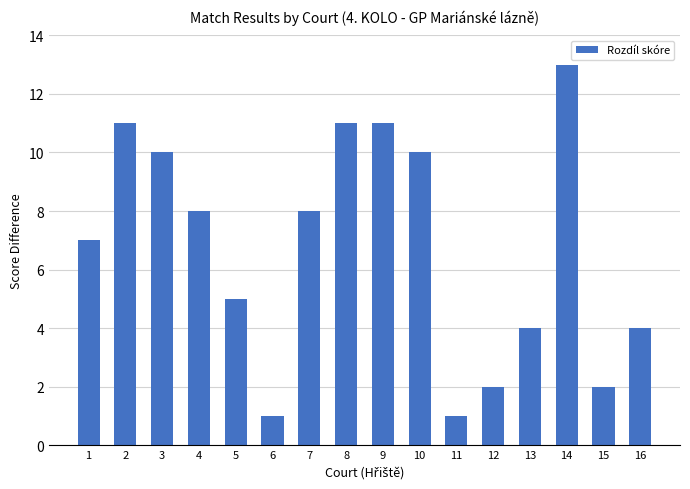

At which label does the data first exceed 8?

2